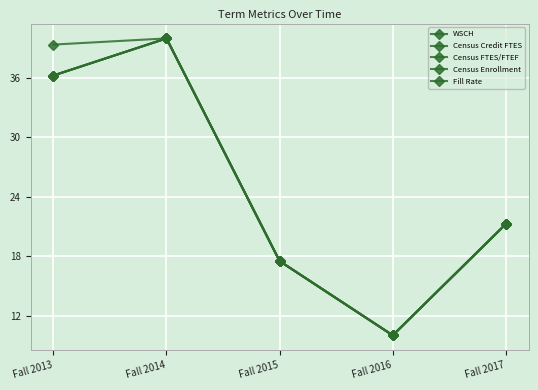

The Census FTES/FTEF series shows 7.9 at Fall 2015. True or false?

False